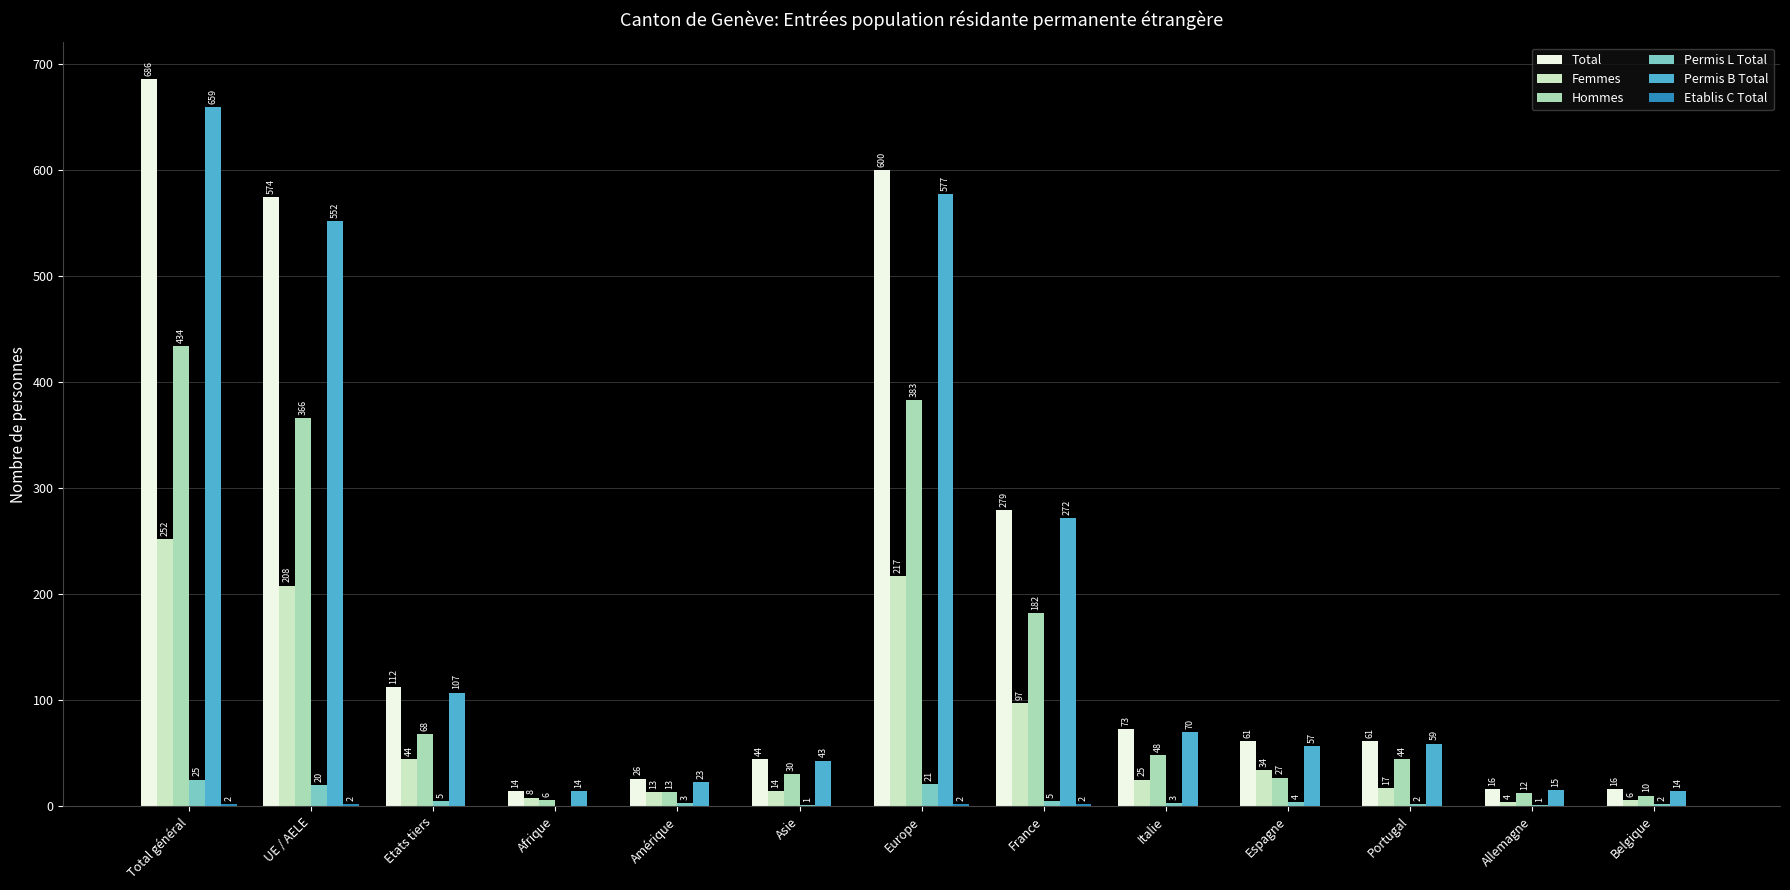

True or false: Femmes has a value of 8 at Afrique.

True